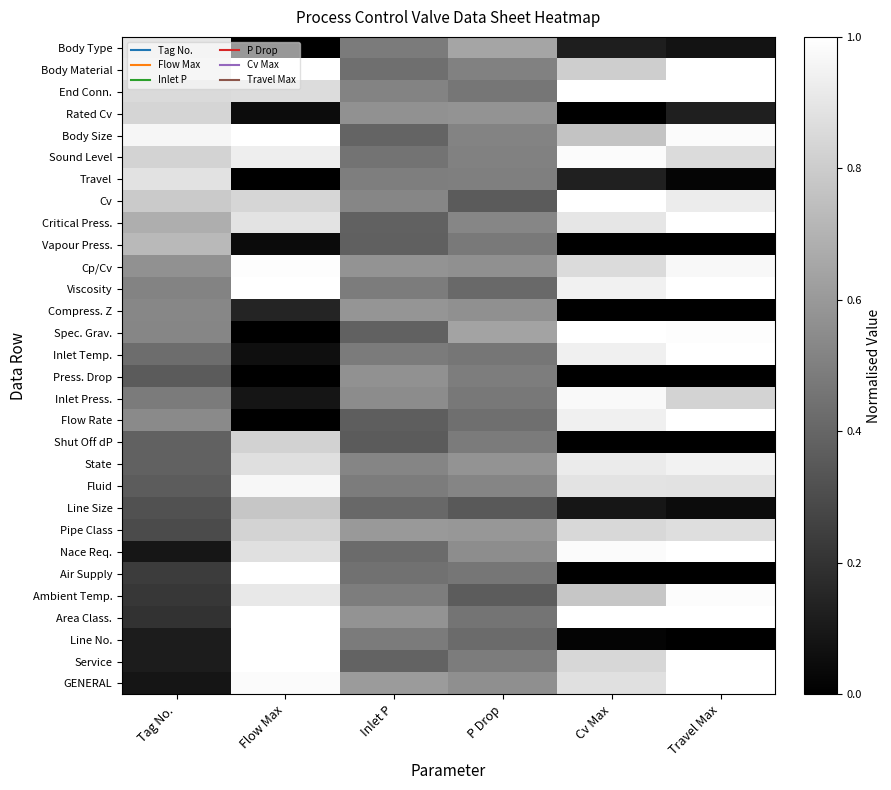

Rank the series at Cv Max from highest to lowest value.

Area Class., Spec. Grav., Cv, End Conn., Sound Level, Nace Req., Inlet Press., Viscosity, Inlet Temp., Flow Rate, State, Critical Press., Fluid, GENERAL, Cp/Cv, Pipe Class, Service, Body Material, Ambient Temp., Body Size, Travel, Body Type, Line Size, Line No., Air Supply, Shut Off dP, Press. Drop, Compress. Z, Vapour Press., Rated Cv